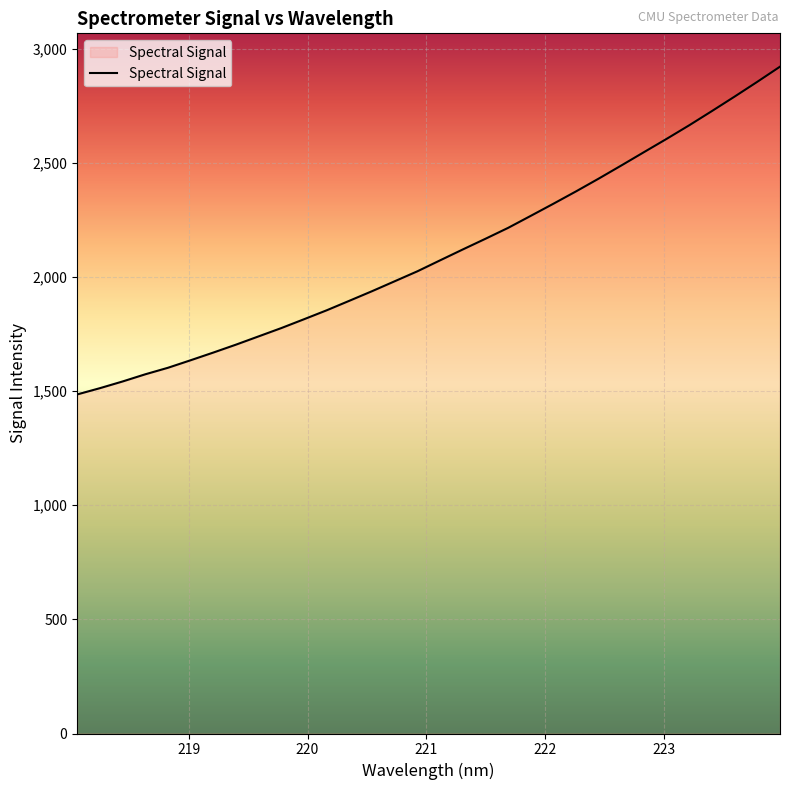

What is the smallest value displayed?

1485.2